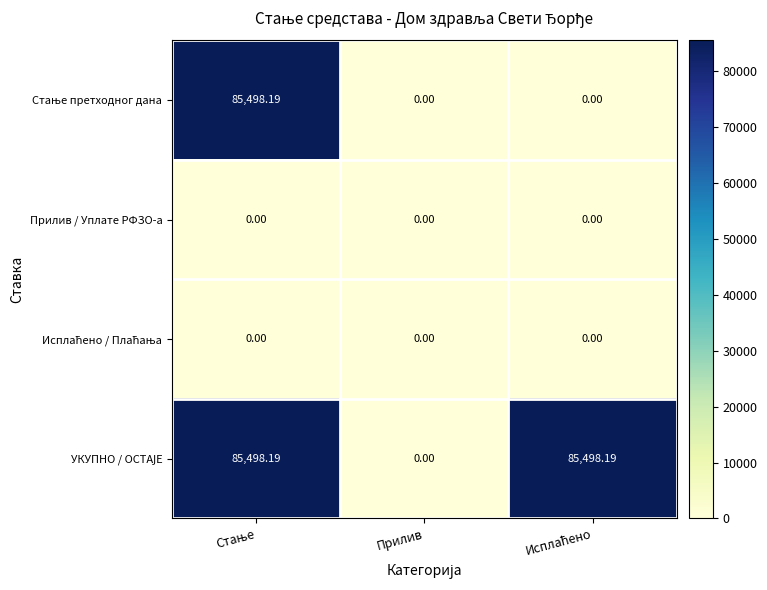

Which series has the largest range (max minus min)?

Стање претходног дана